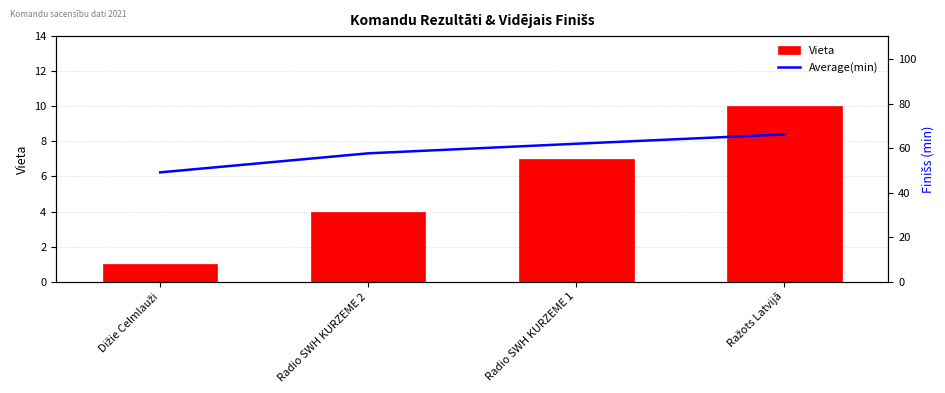

List the series in order of their overall mean, highest first.

Average(min), Vieta